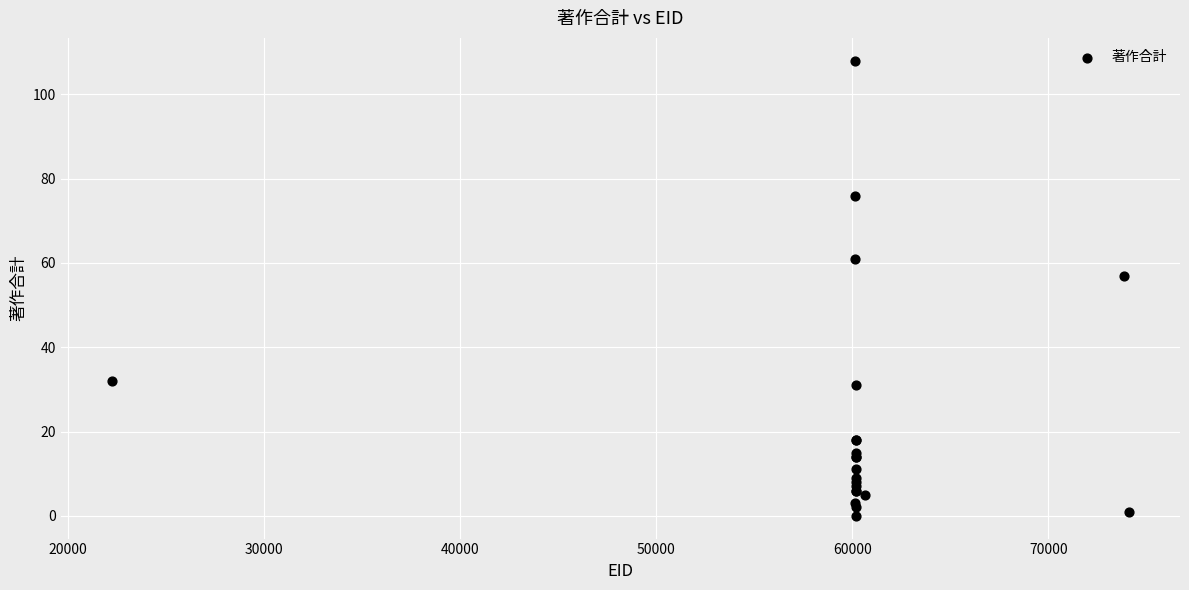

What Y value in the scatter plot is closest to 54?

57